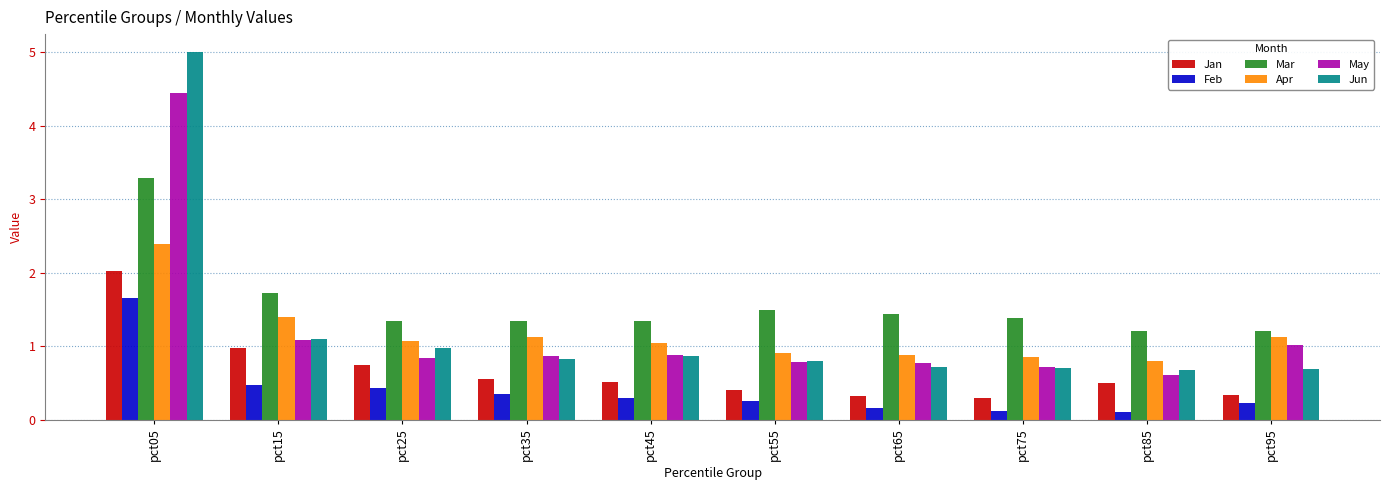

Which series has the widest spread of values?

Jun